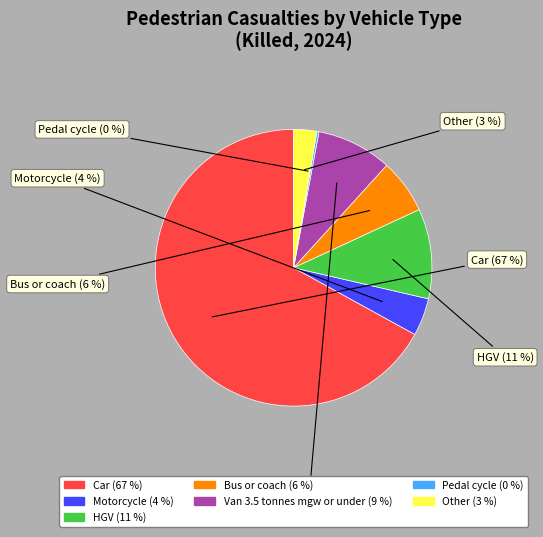

The Motorcycle slice represents 4% of the pie. True or false?

True